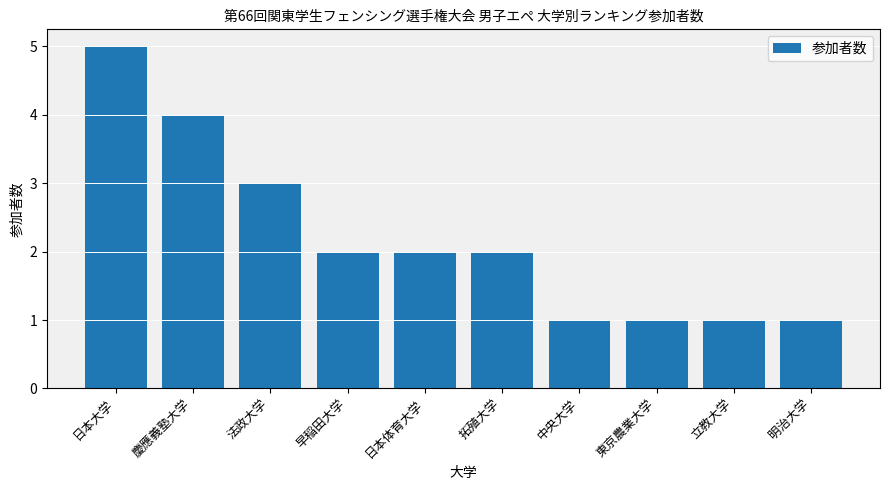

The chart shows a value of 2 at 日本体育大学. True or false?

True